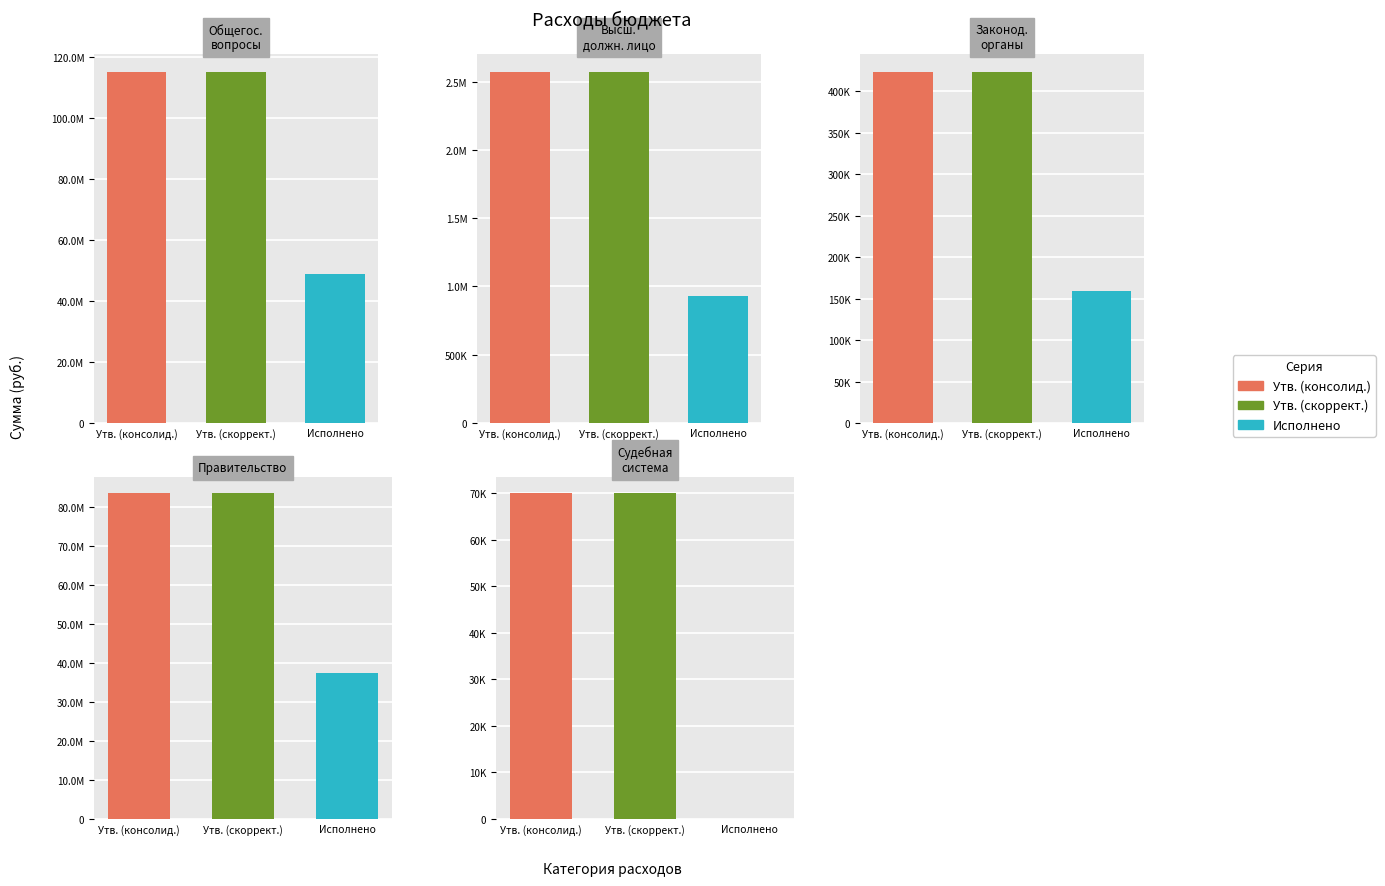

Reading right to left, list all the values displayed in this chart.

Утв. назначения (консолид.): 70000.0	83420409.0	423900.0	2573100.0	115337612.2
Утв. назначения (скорректир.): 70000.0	83420409.0	423900.0	2573100.0	115337612.2
Исполнено (консолид.): 0.0	37491288.2	159525.3	927972.4	48817246.6